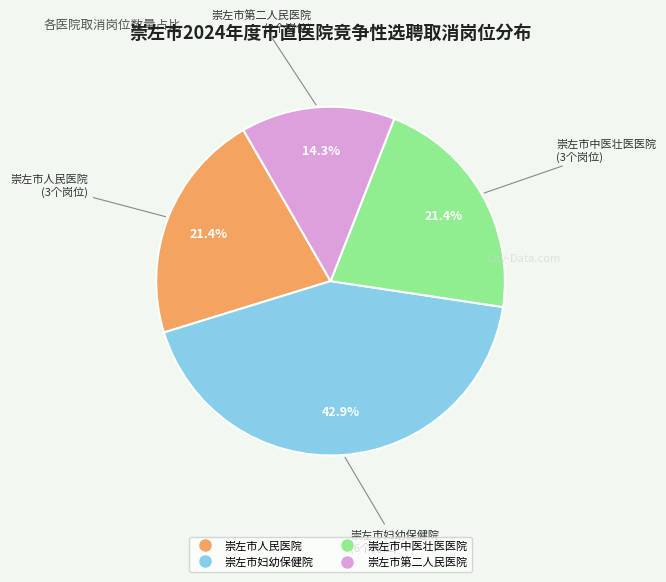

Combined, what portion of the pie is 崇左市中医壮医医院 and 崇左市第二人民医院?

35.7%